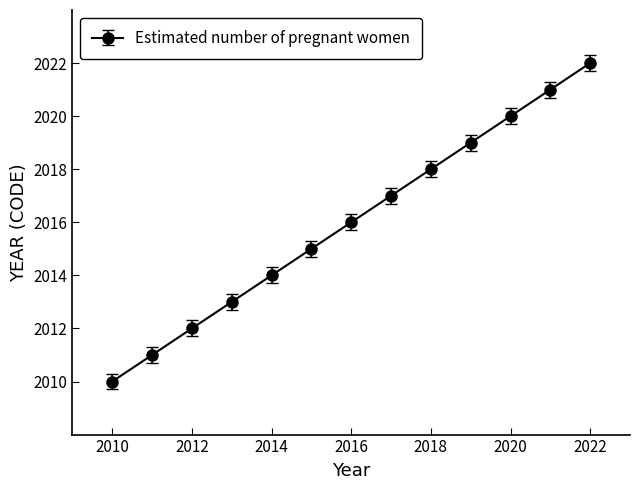

What is the sum of all values?

26208